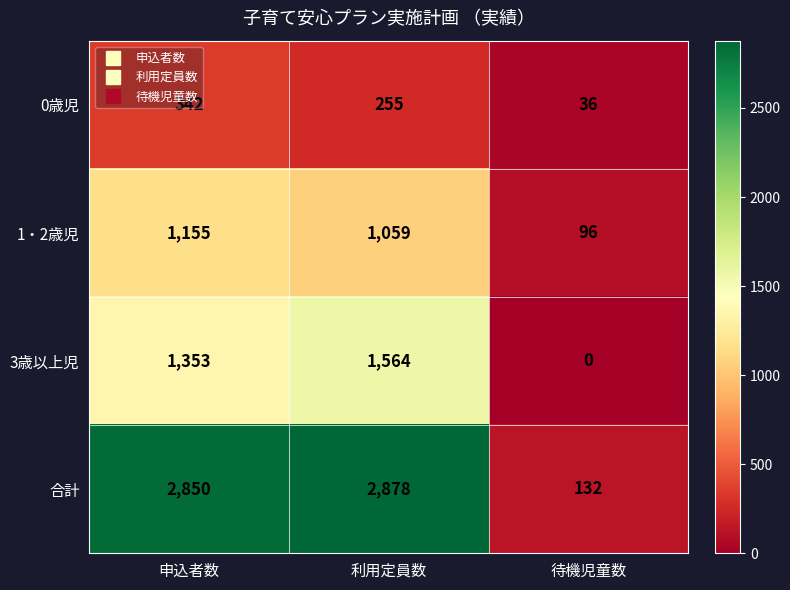

Which series has the largest total across all categories?

合計